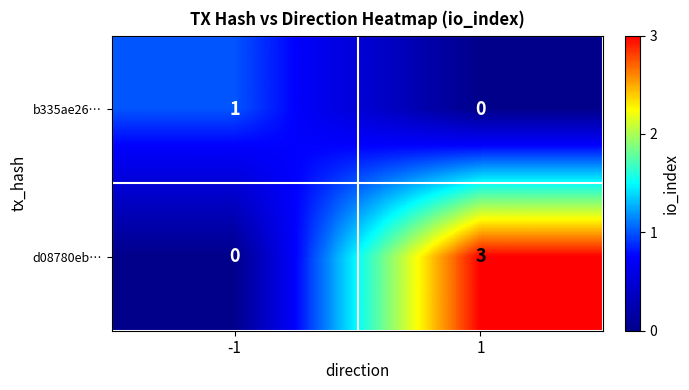

Reading right to left, transcribe all the data shown in this chart.

b335ae26…: 0	1
d08780eb…: 3	0